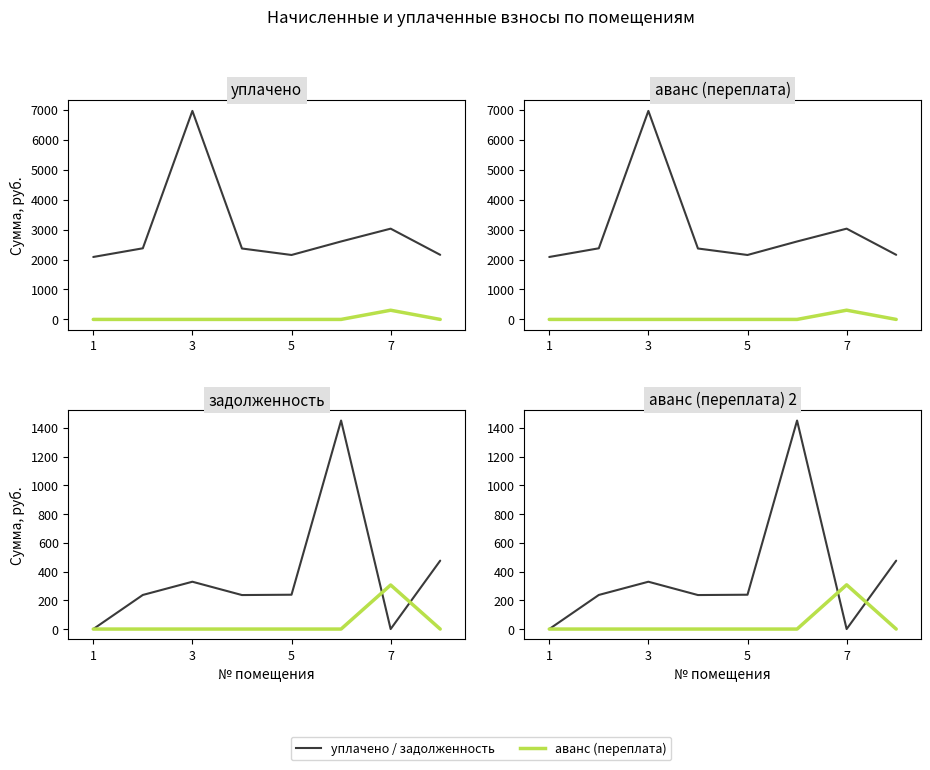

In уплачено, how many points are lower than both neighbors (excluding endpoints)?

1